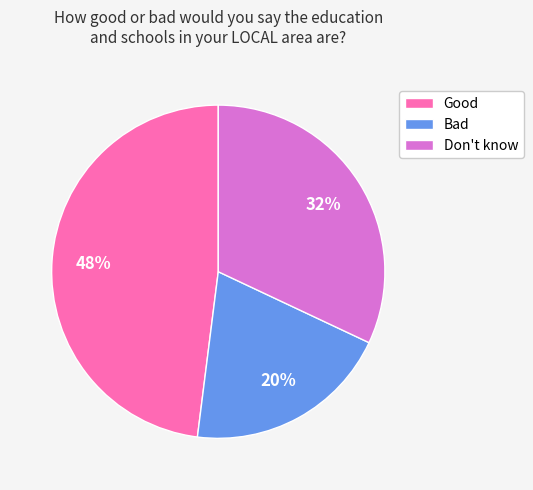

Does any single category account for the majority?

No